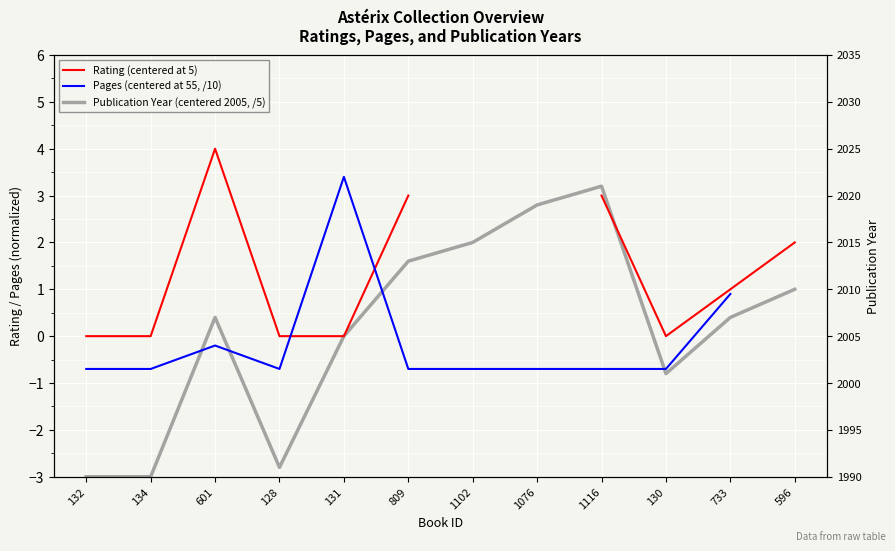

Where is the first local minimum for Rating (centered at 5)?

130